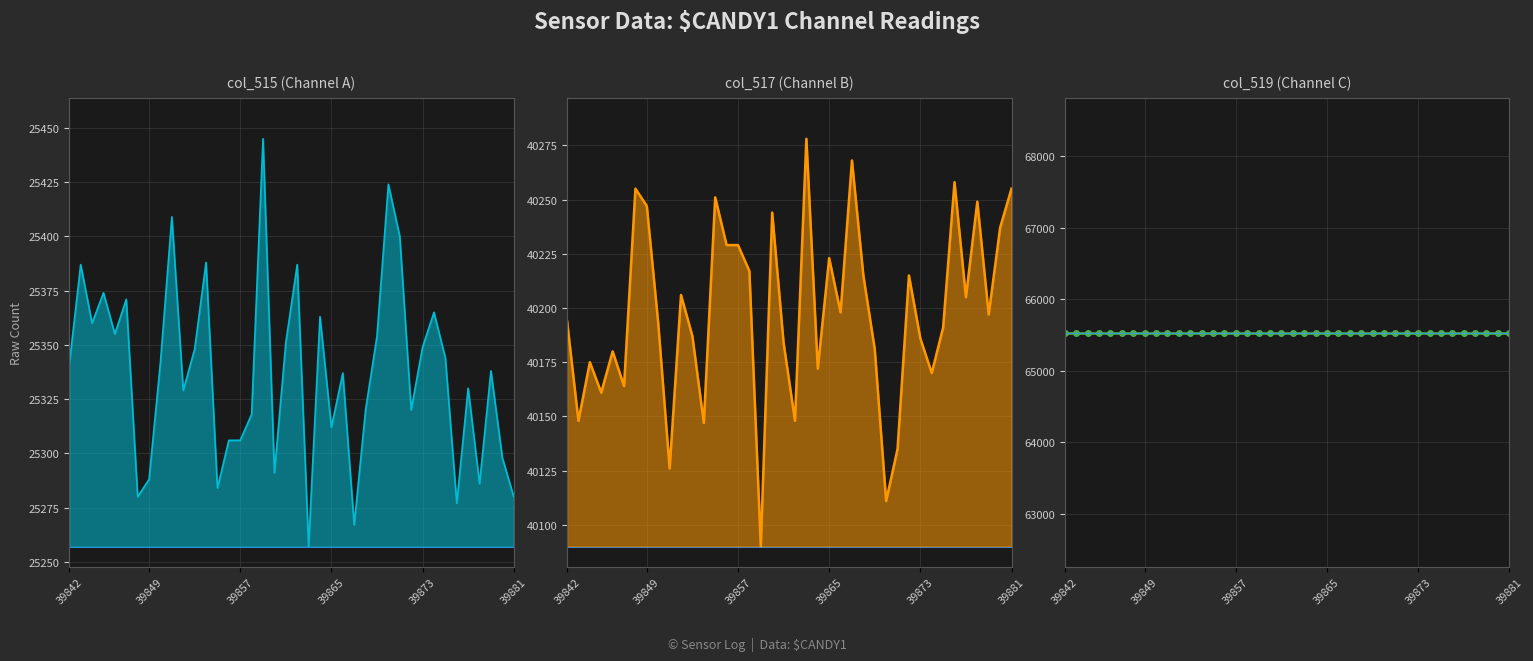

At how many categories does at least one series exceed 26176?

40